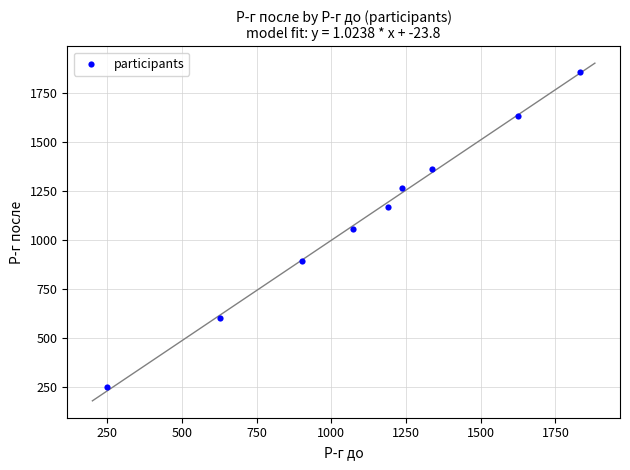

What is the range of Y values (max minus min)?

1609